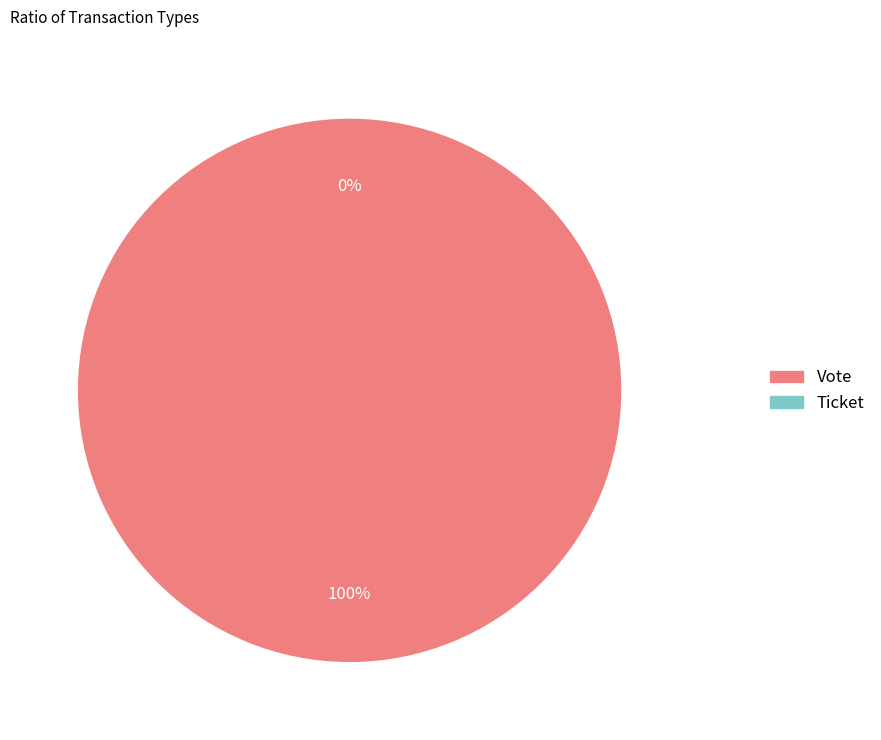

To the nearest percent, what is the combined percentage of Ticket and Vote?

100%